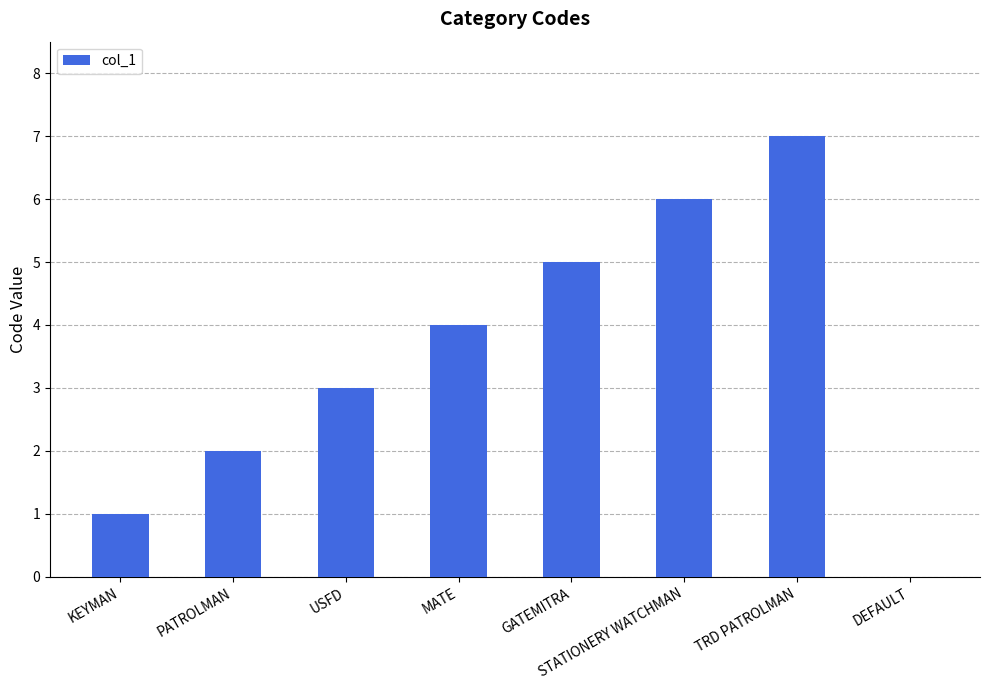

Count the number of categories in the chart.

8